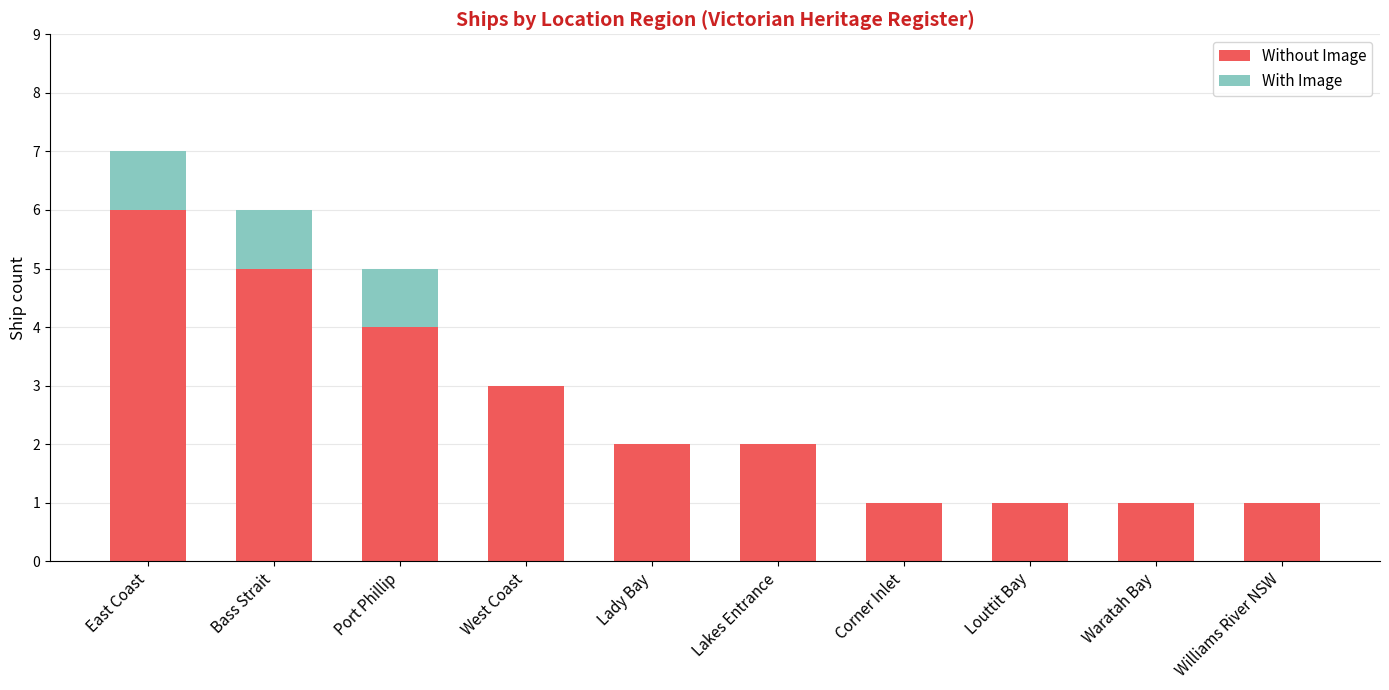

At which label does Without Image reach its peak?

East Coast